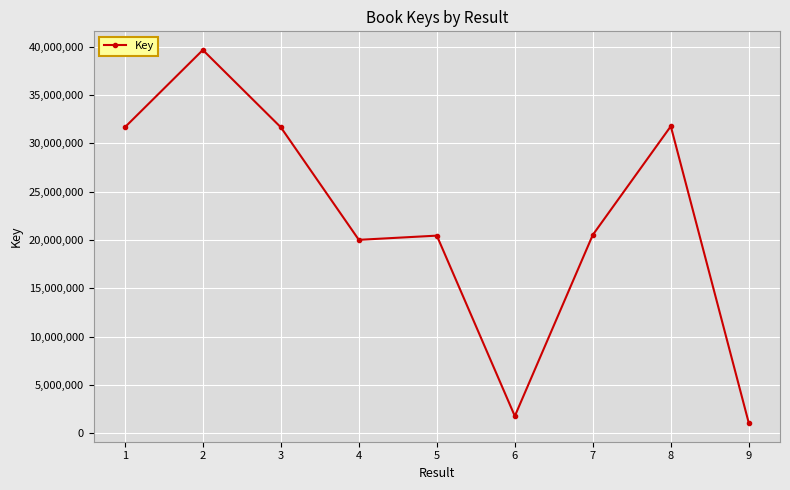

The value at 8 is 31776721. True or false?

True